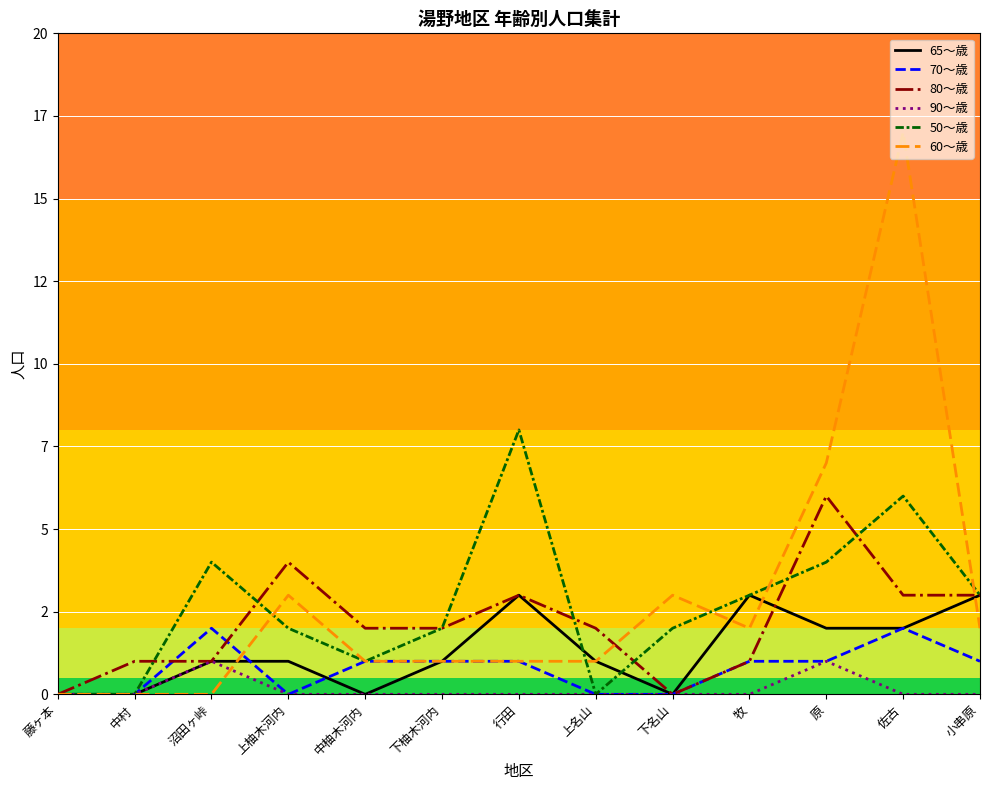

Does the chart have visible grid lines?

Yes